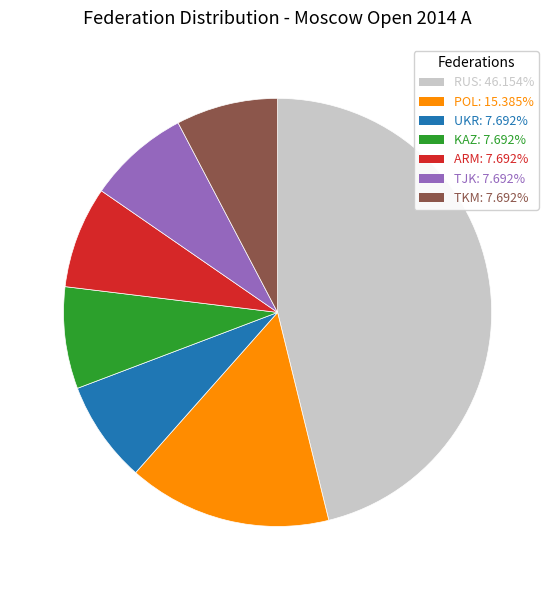

Is there a majority slice in this chart?

No